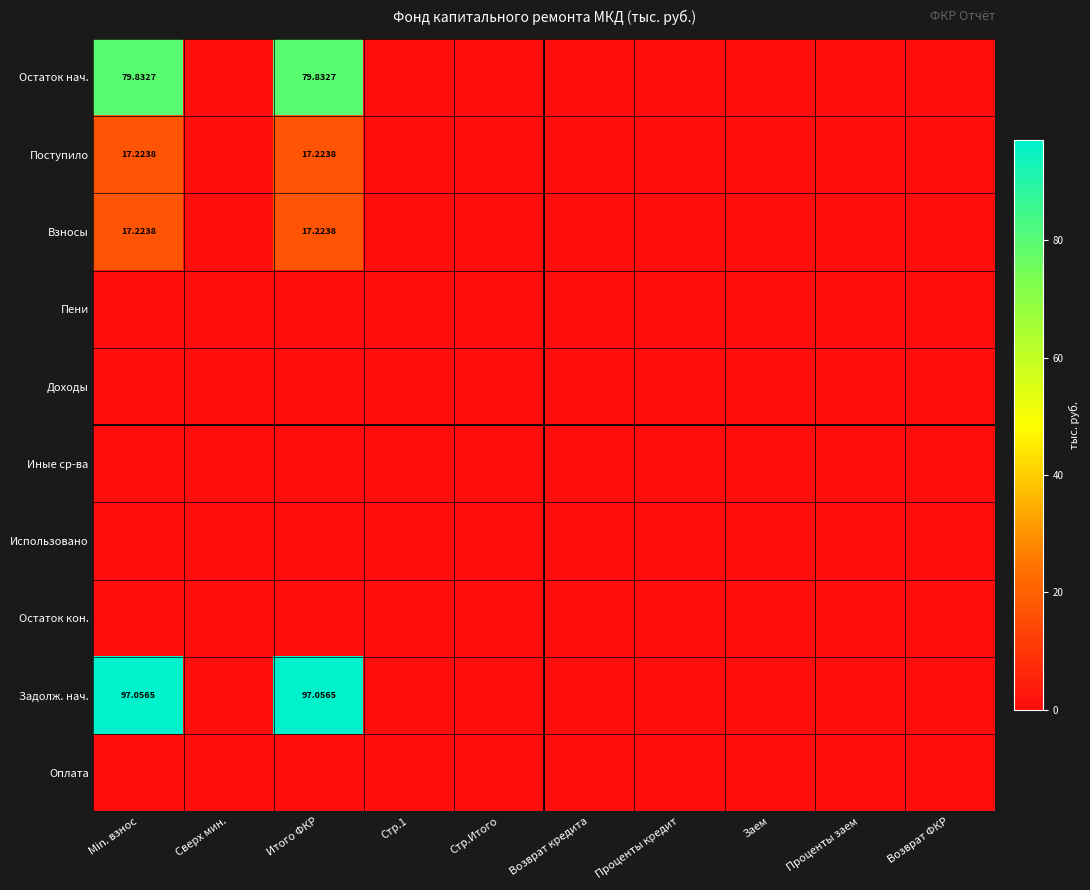

List the labels in order of Остаток нач. value, smallest first.

Сверх мин., Стр.1, Стр.Итого, Возврат кредита, Проценты кредит, Заем, Проценты заем, Возврат ФКР, Min. взнос, Итого ФКР